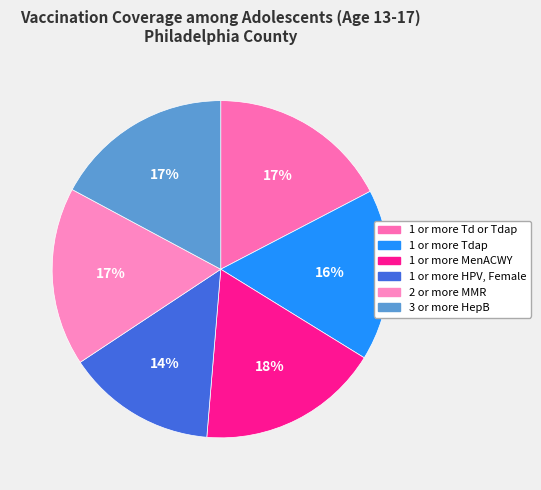

To the nearest percent, what is the combined percentage of 1 or more MenACWY and 2 or more MMR?

35%